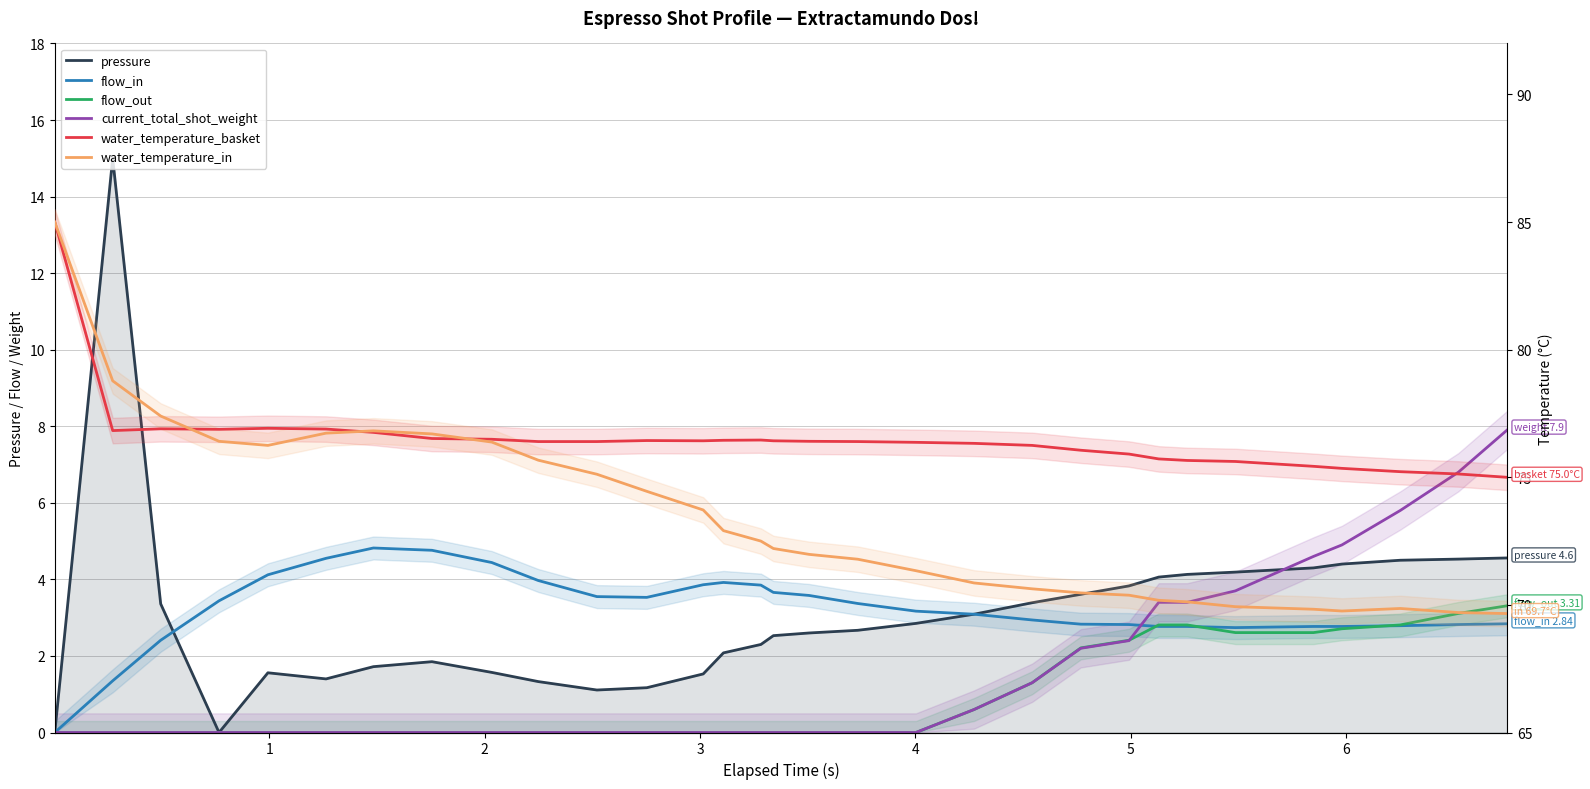

What are all the series names shown in the legend?

pressure, flow_in, flow_out, current_total_shot_weight, water_temperature_basket, water_temperature_in